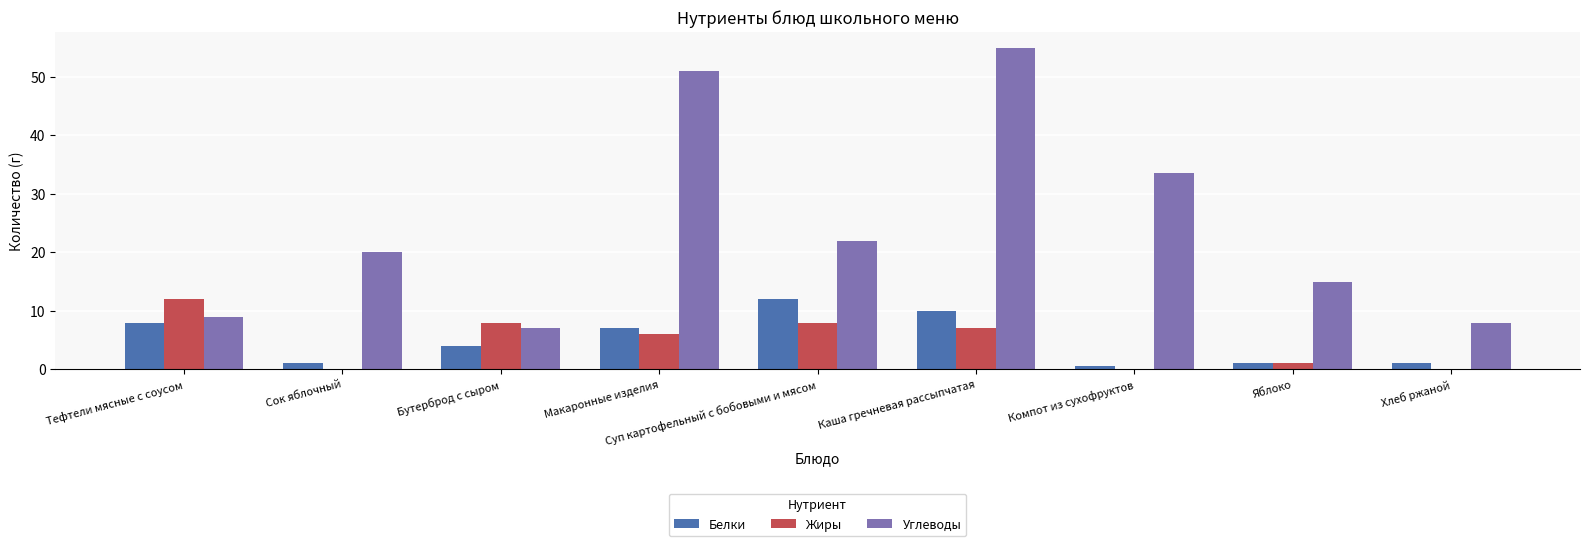

Are the bars horizontal?

No